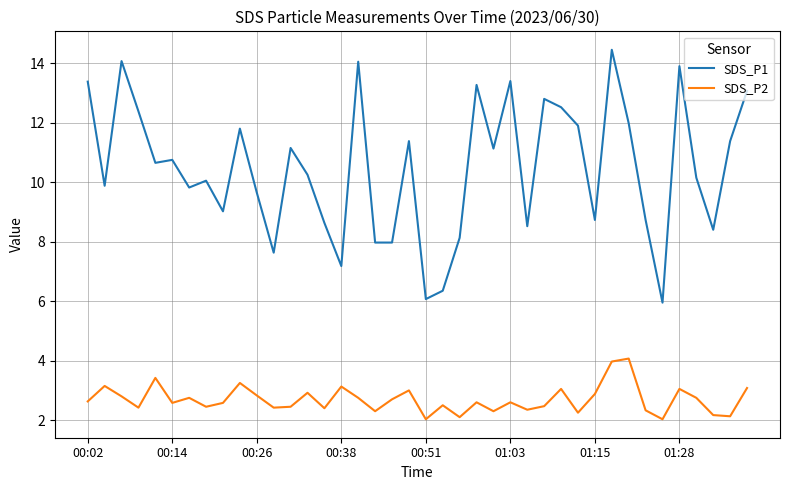

True or false: SDS_P1 and SDS_P2 cross at least once.

False